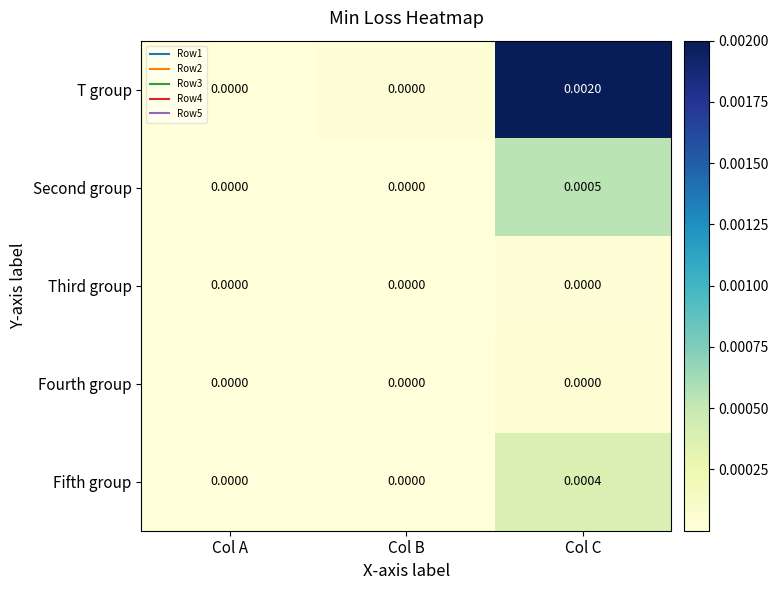

At which category is the sum across all series the highest?

Col C